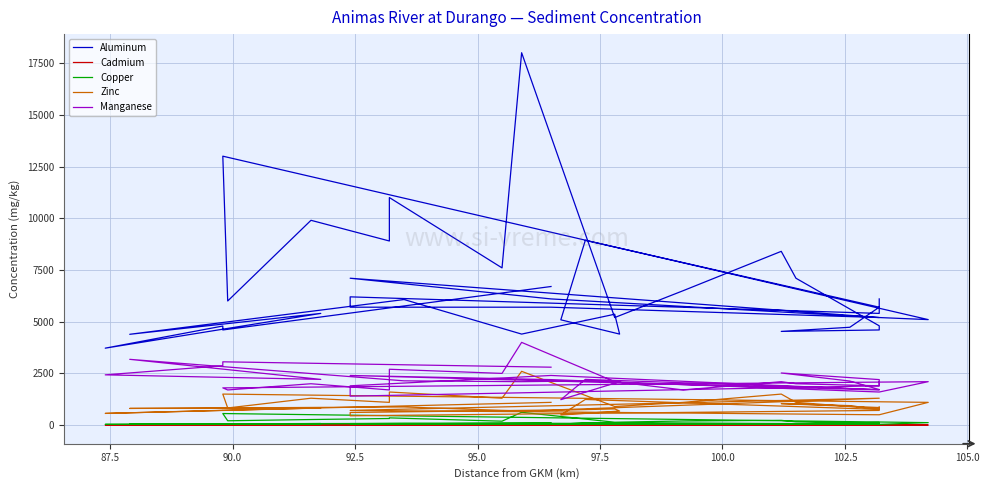

What is the difference between the maximum and minimum values in the Manganese series?

2770.0